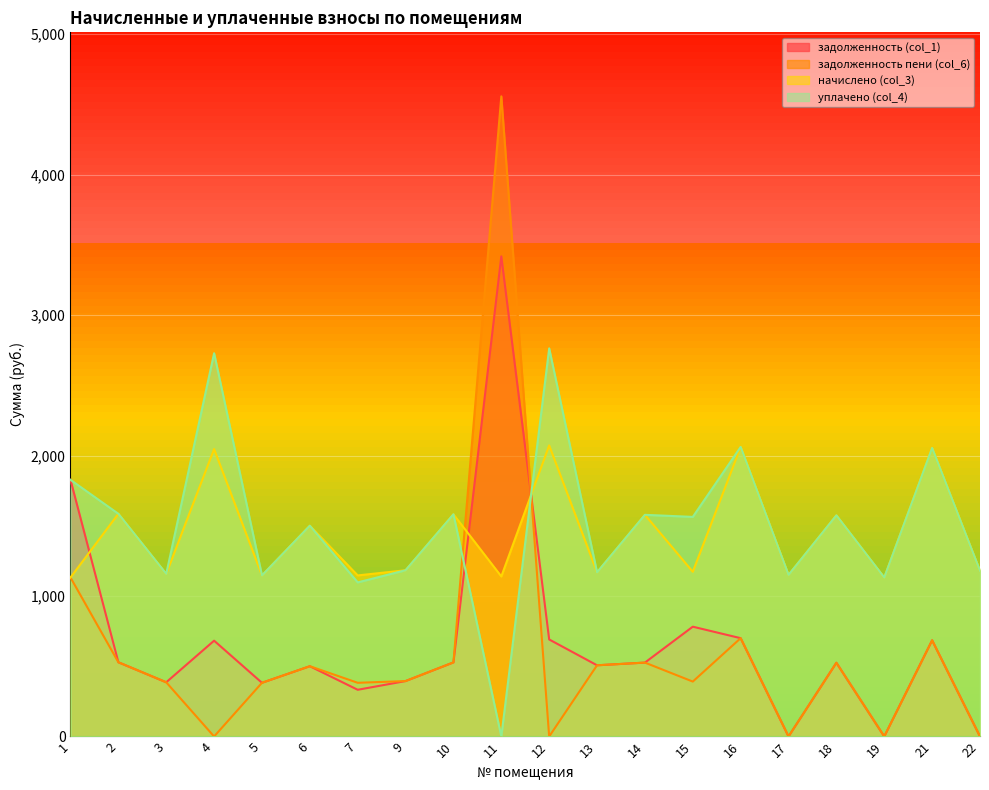

How many data points in задолженность пени (col_6) are less than 500?

10